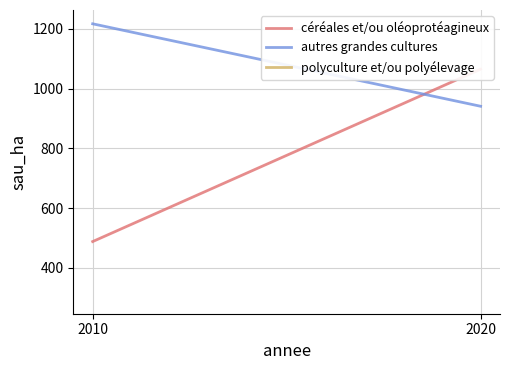

Which series changed the most between 2010 and 2020?

céréales et/ou oléoprotéagineux